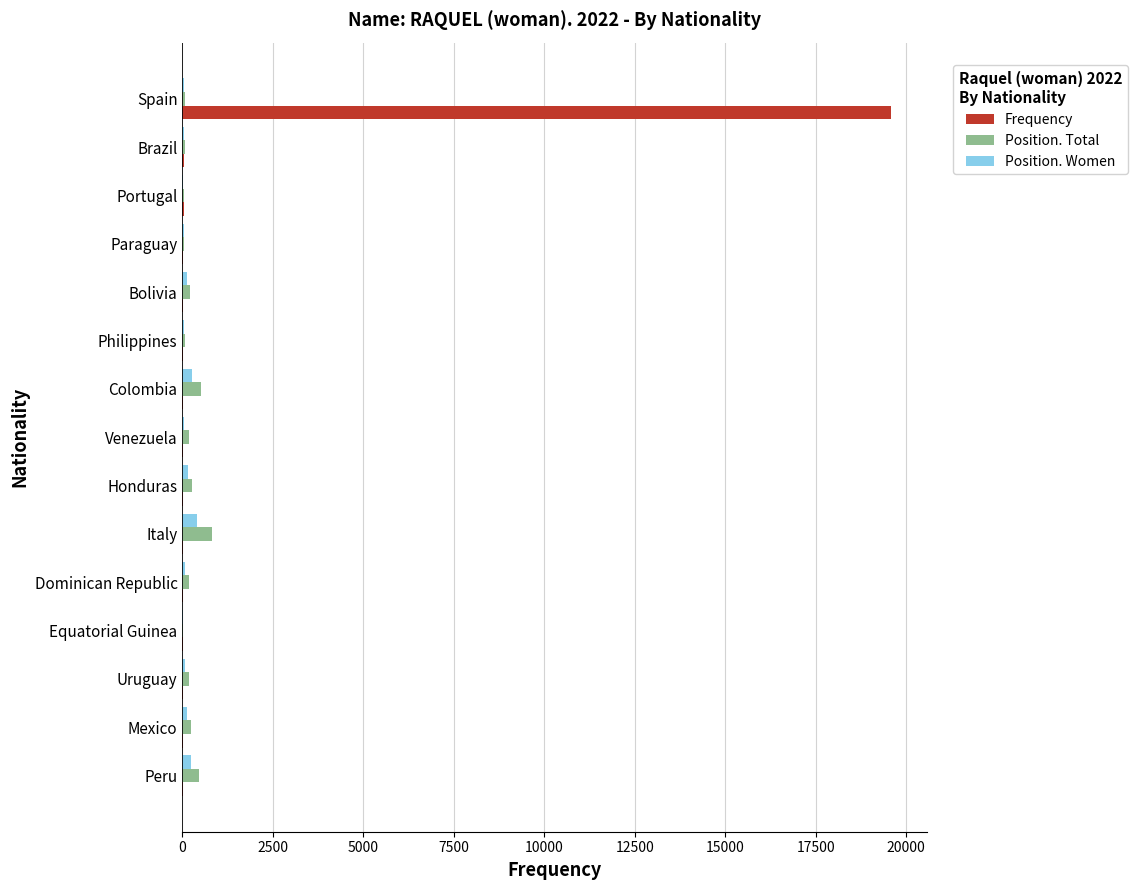

What is the greatest value displayed?

19585